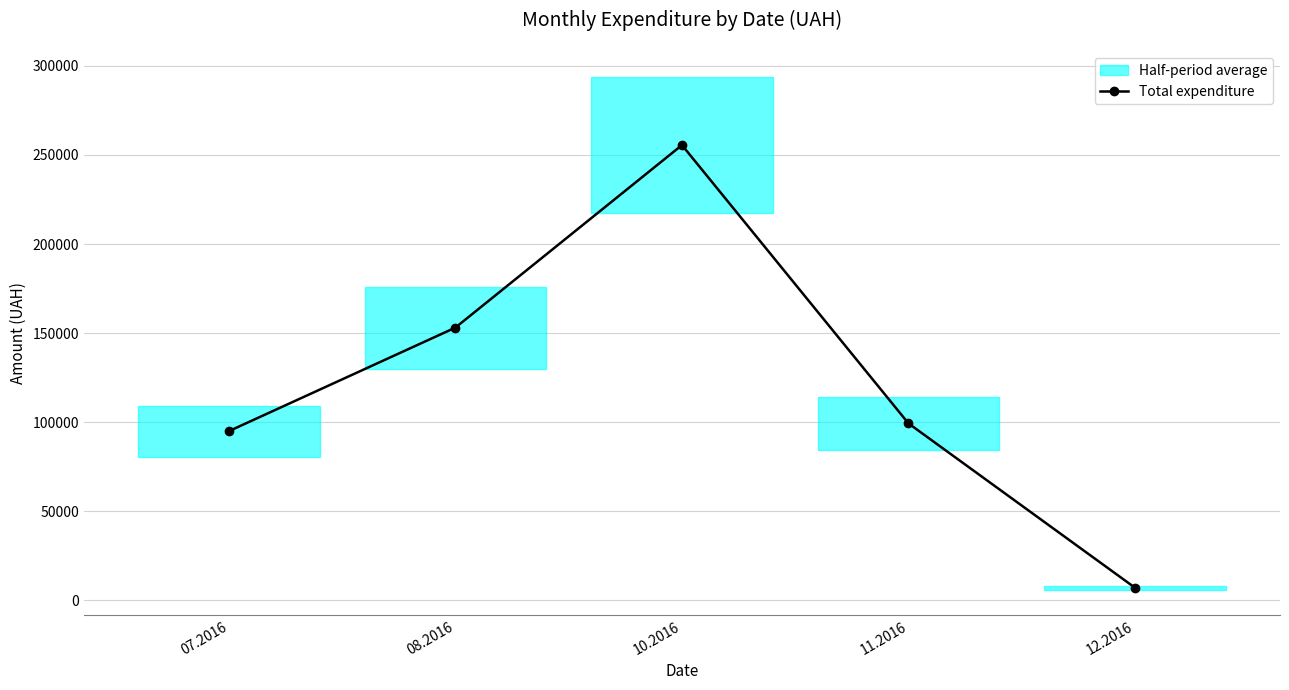

How many interior local peaks (higher than both neighbors) does the data have?

1